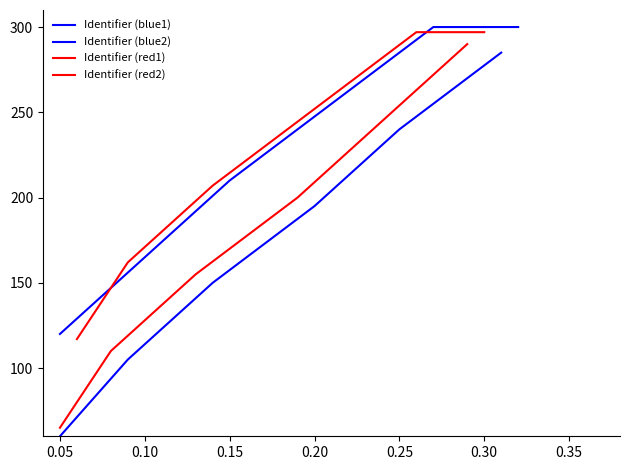

The value of Identifier (red2) at 0.20 is 124. True or false?

False